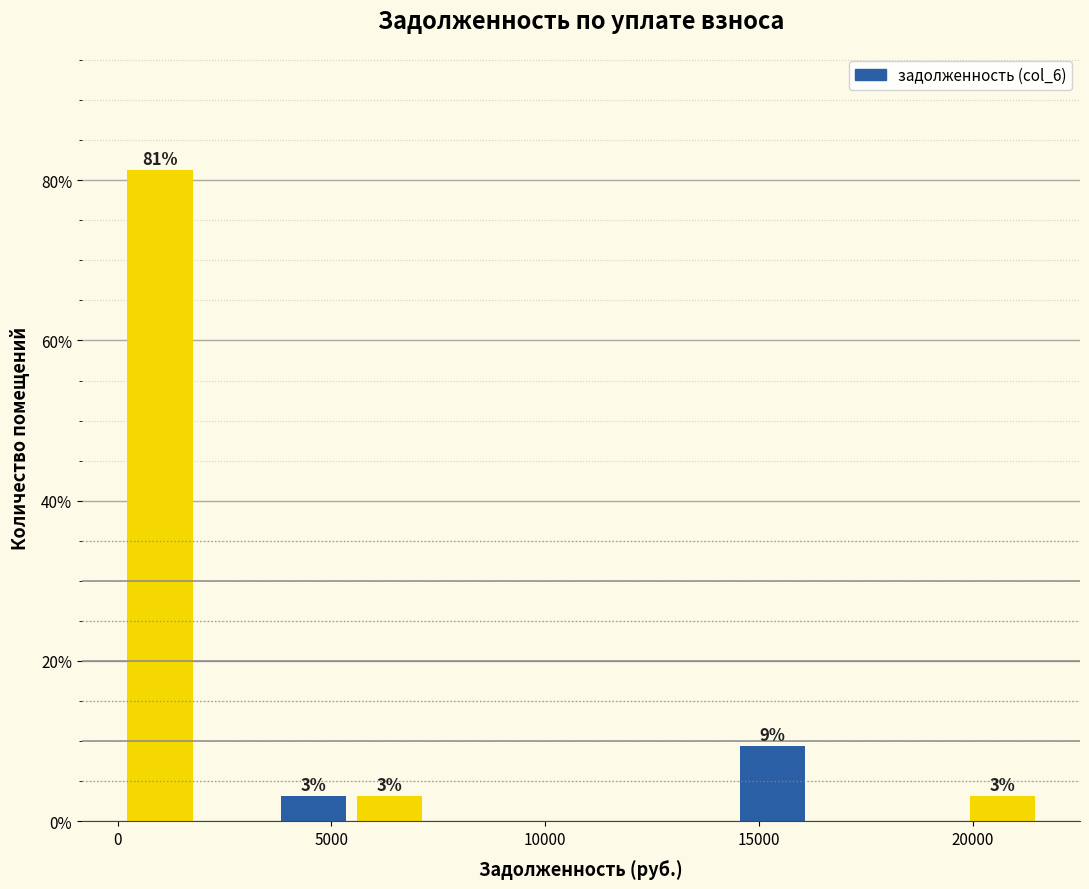

Around what value on the x-axis is the tallest bar? Give the approximate position of its centre, as read against the axis.

1000